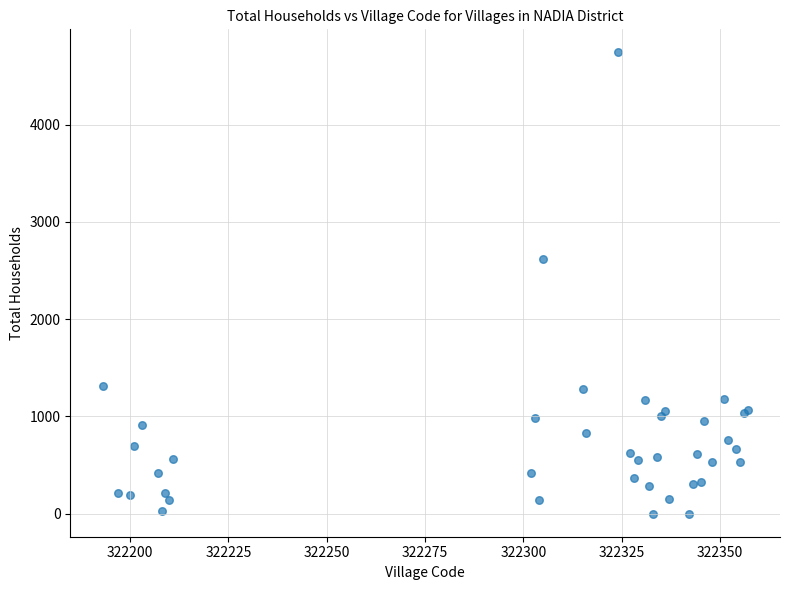

What Y value in the scatter plot is closest to 2371?

2618